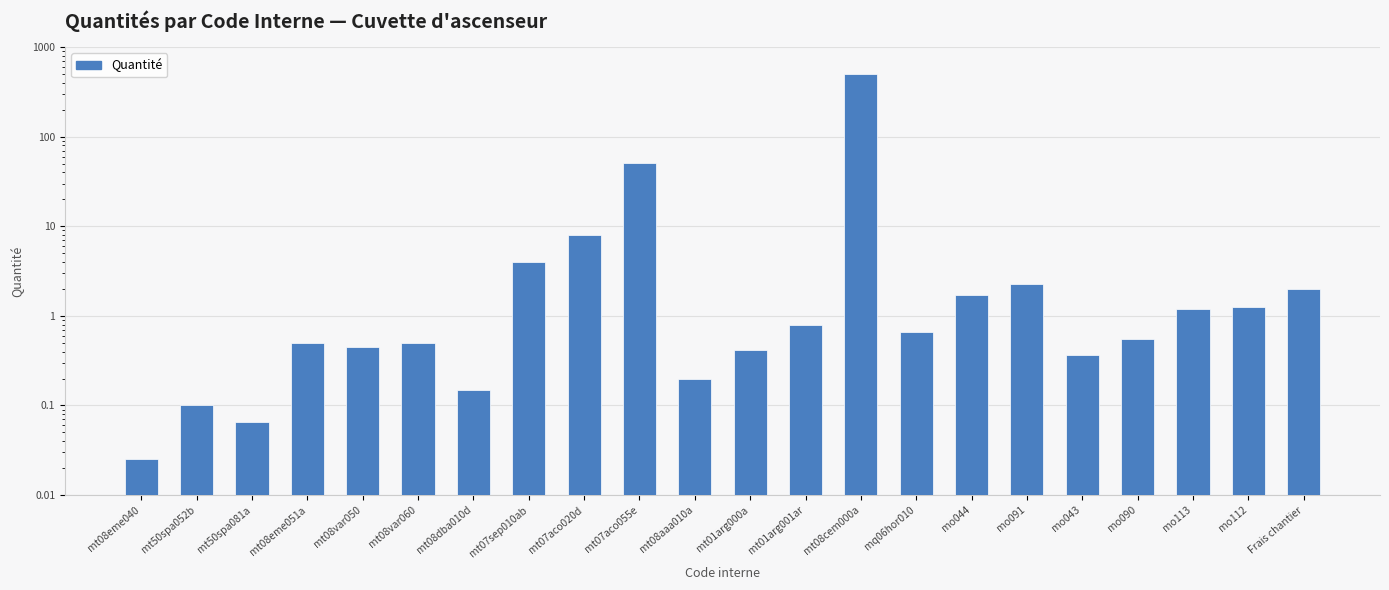

Is it true that the value at mt07aco055e is 75.5?

False